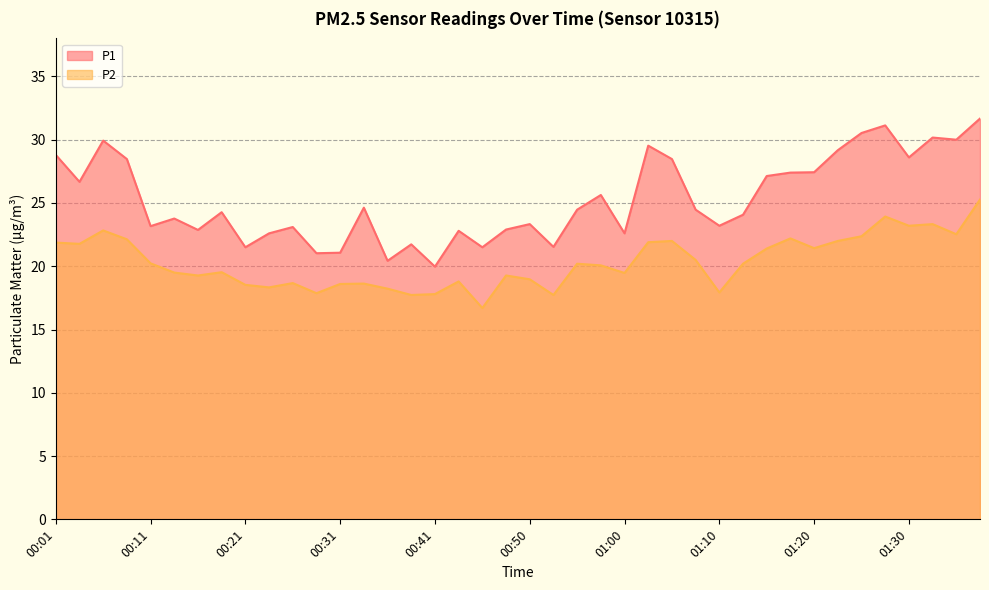

True or false: P2 and P1 cross at least once.

False